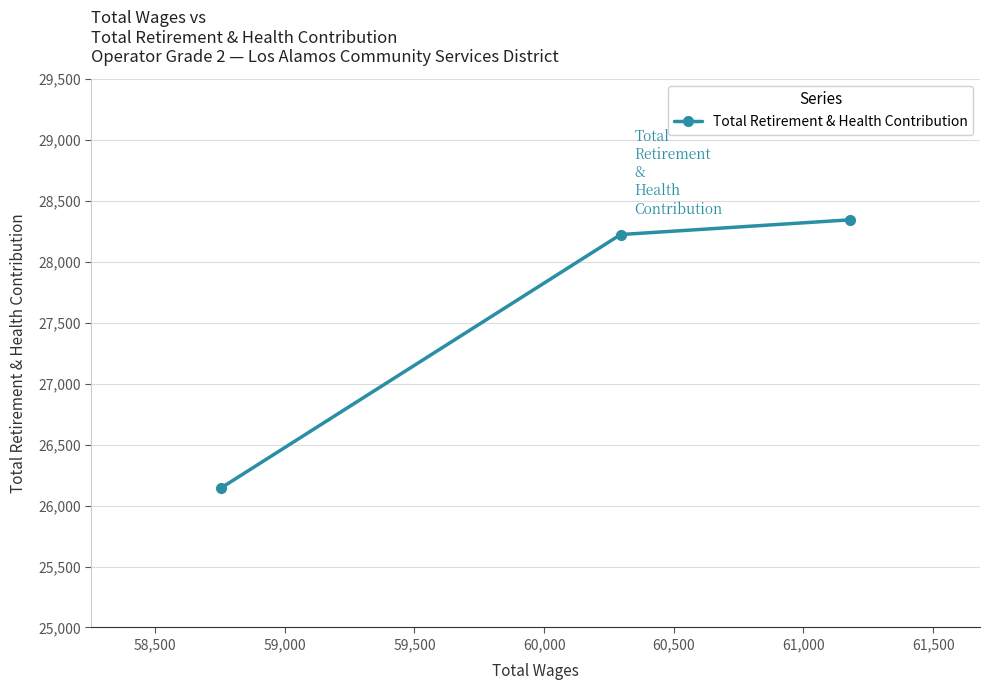

What is the sum of all values?

82710